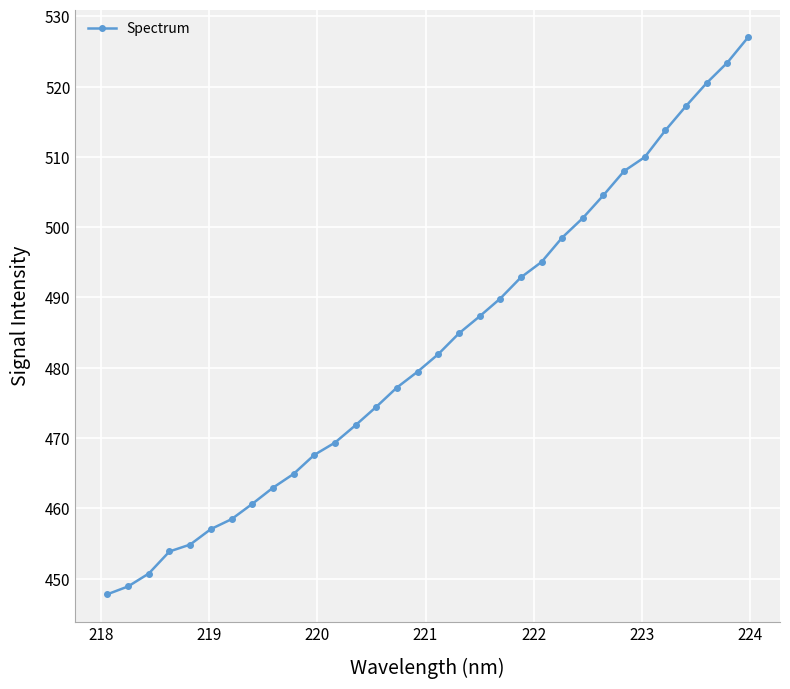

True or false: there are more than 2 points higher than both neighbors.

False